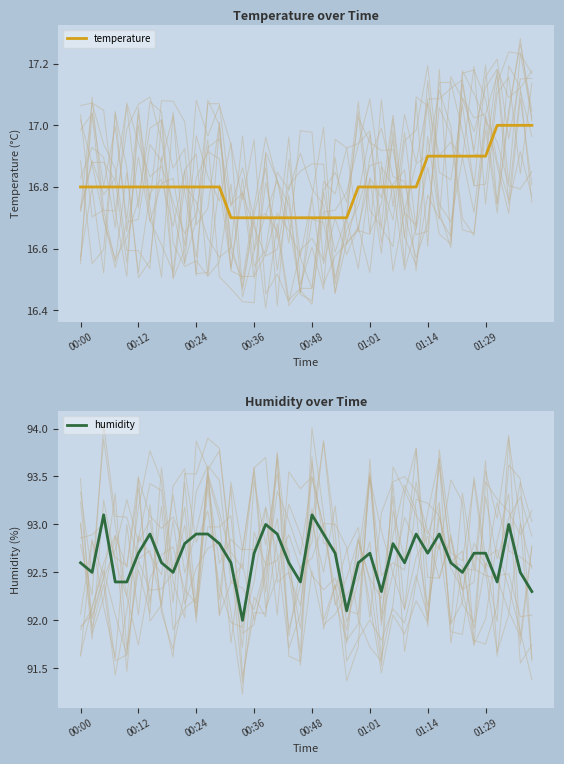

What is the value of the humidity point at the 22nd from the left?

92.9